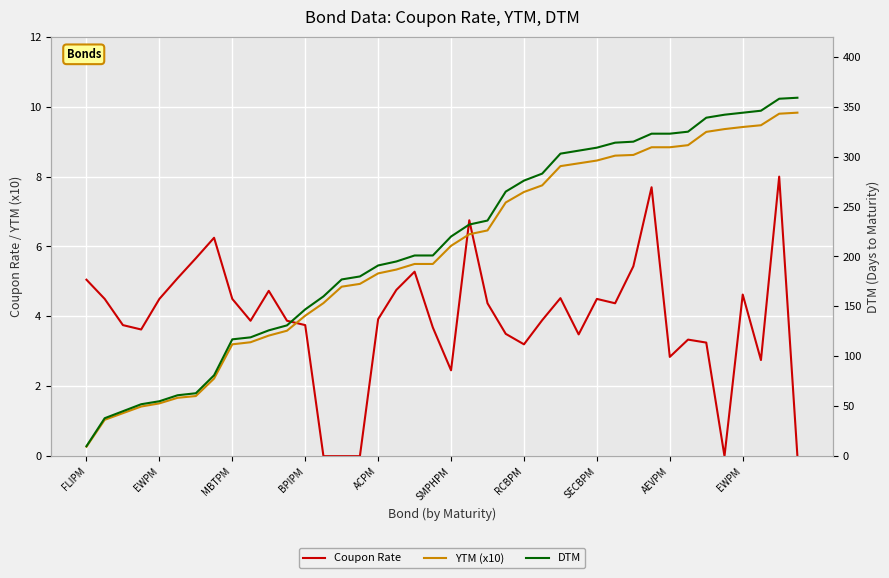

How many lines are shown in the chart?

3